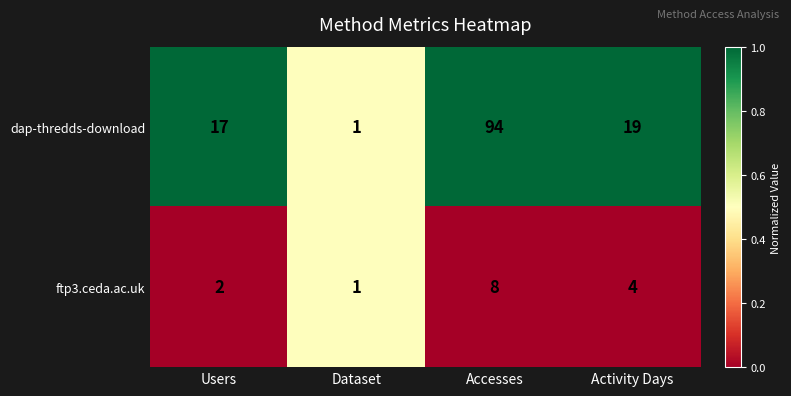

Reading left to right, list all the values displayed in this chart.

dap-thredds-download: 17	1	94	19
ftp3.ceda.ac.uk: 2	1	8	4